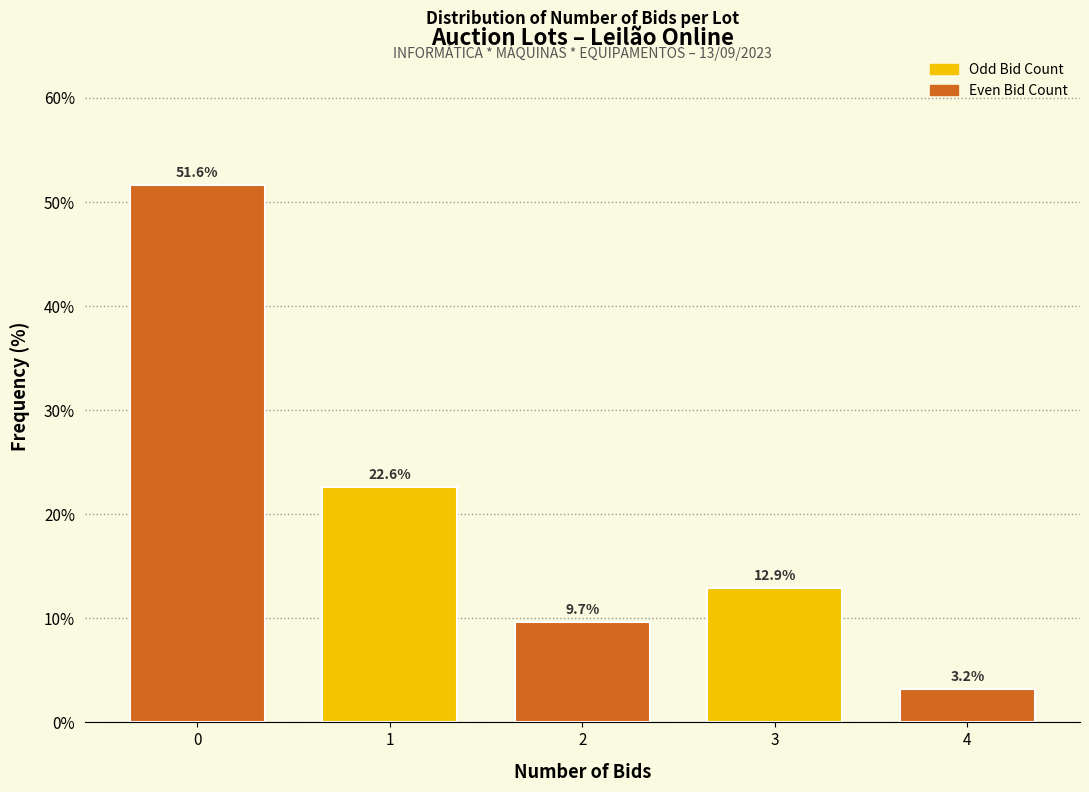

Reading left to right, list all the values displayed in this chart.

0=51.6	1=22.6	2=9.7	3=12.9	4=3.2